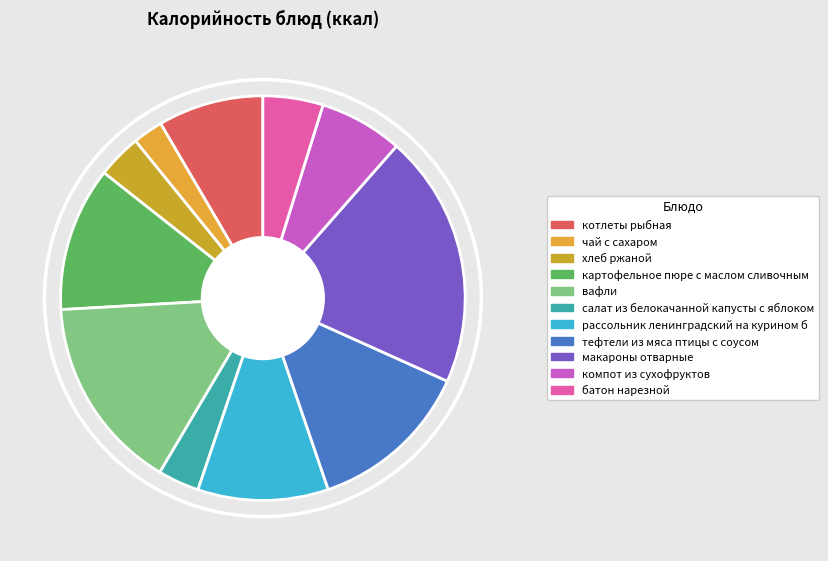

How many segments does this pie chart have?

11